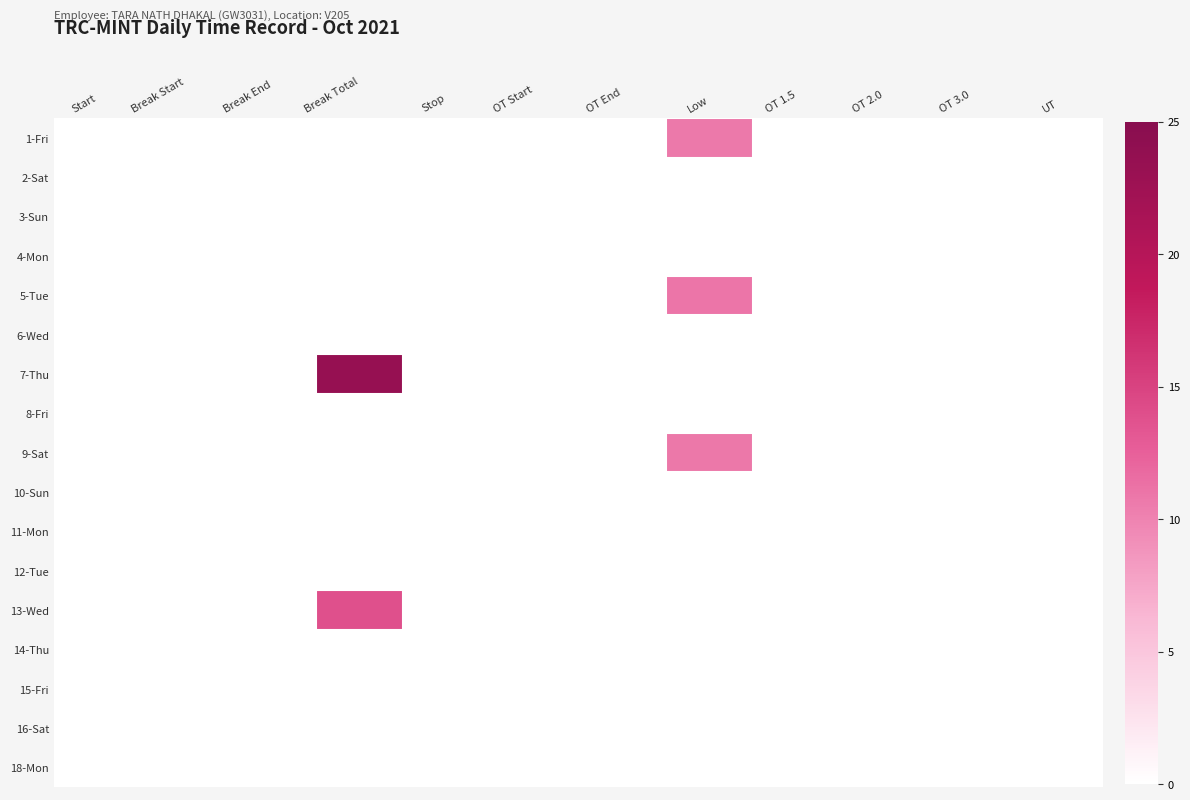

How many distinct data groups are displayed?

17